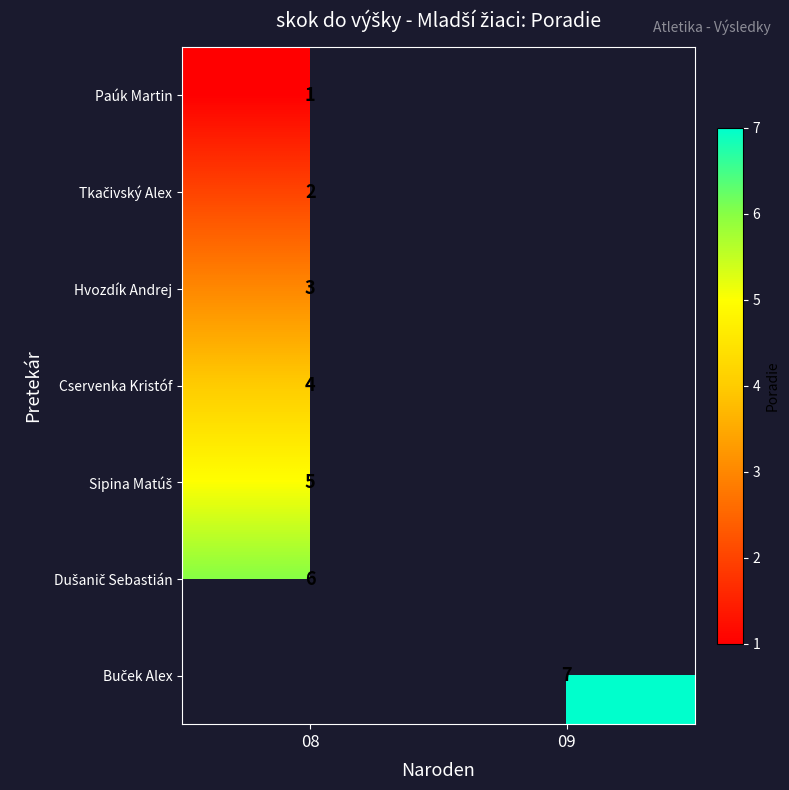

The value of Paúk Martin at 08 is 1.7. True or false?

False